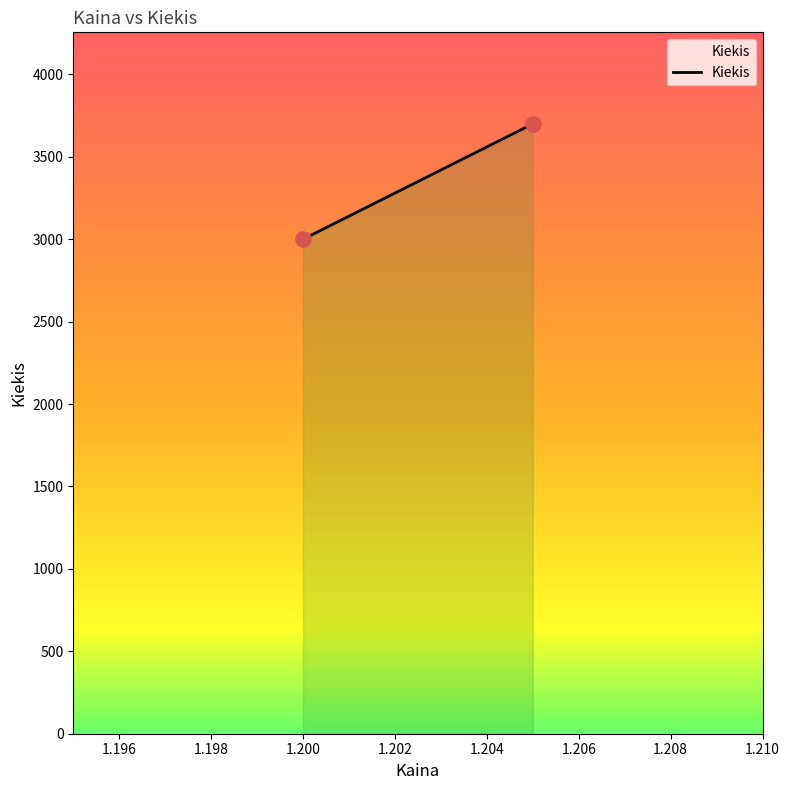

What is the range of Y values (max minus min)?

700